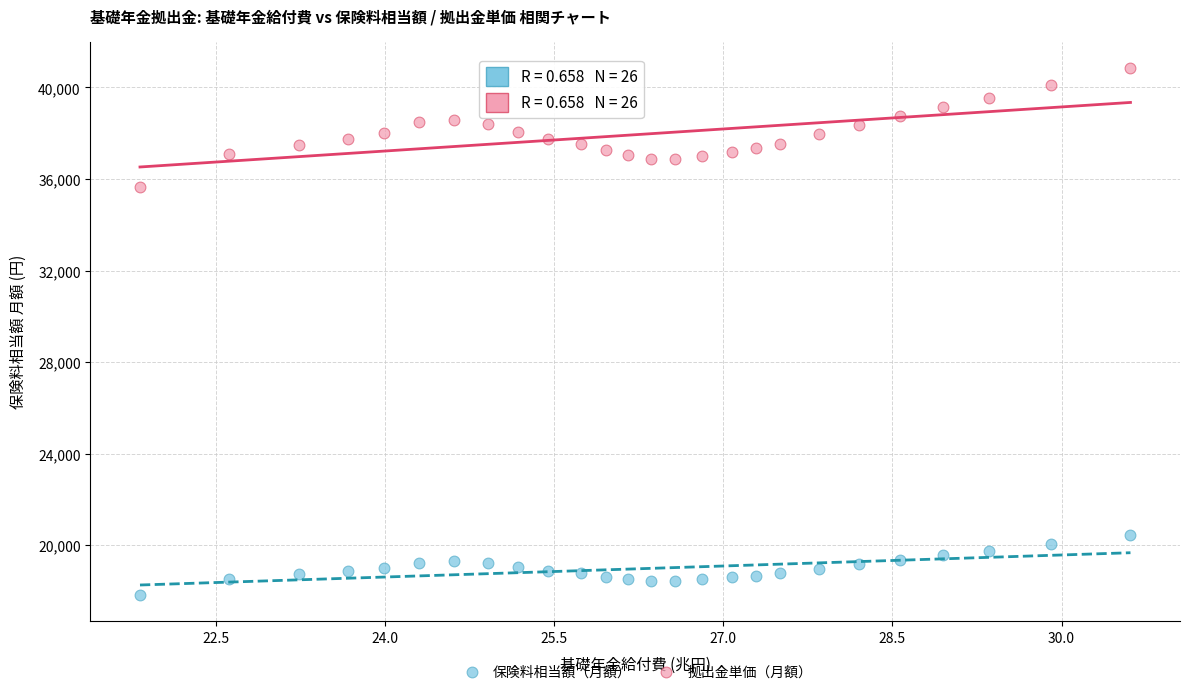

Which series has the largest Y range (max minus min)?

拠出金単価（月額）